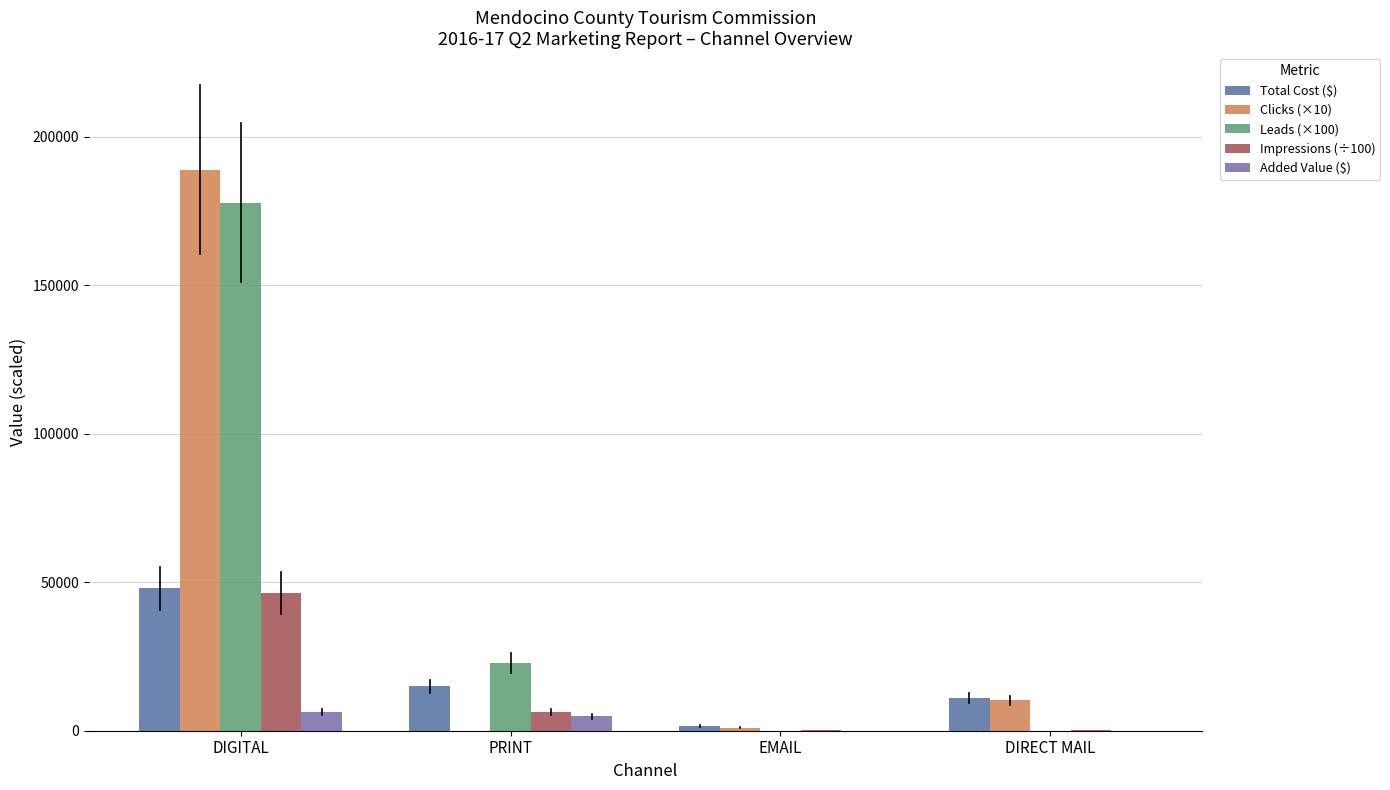

Is the value of Leads (×100) at DIRECT MAIL greater than the value of Total Cost ($) at DIGITAL?

No